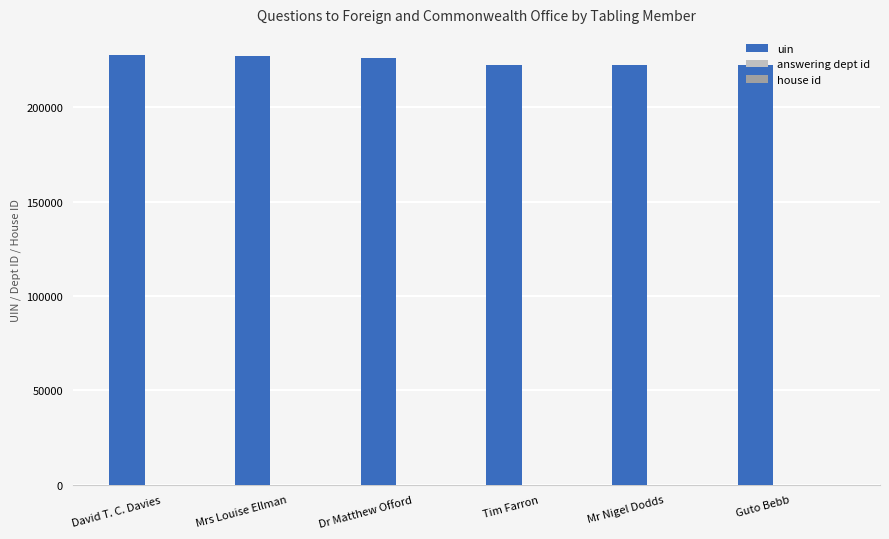

Is it true that uin equals 340465 at Dr Matthew Offord?

False